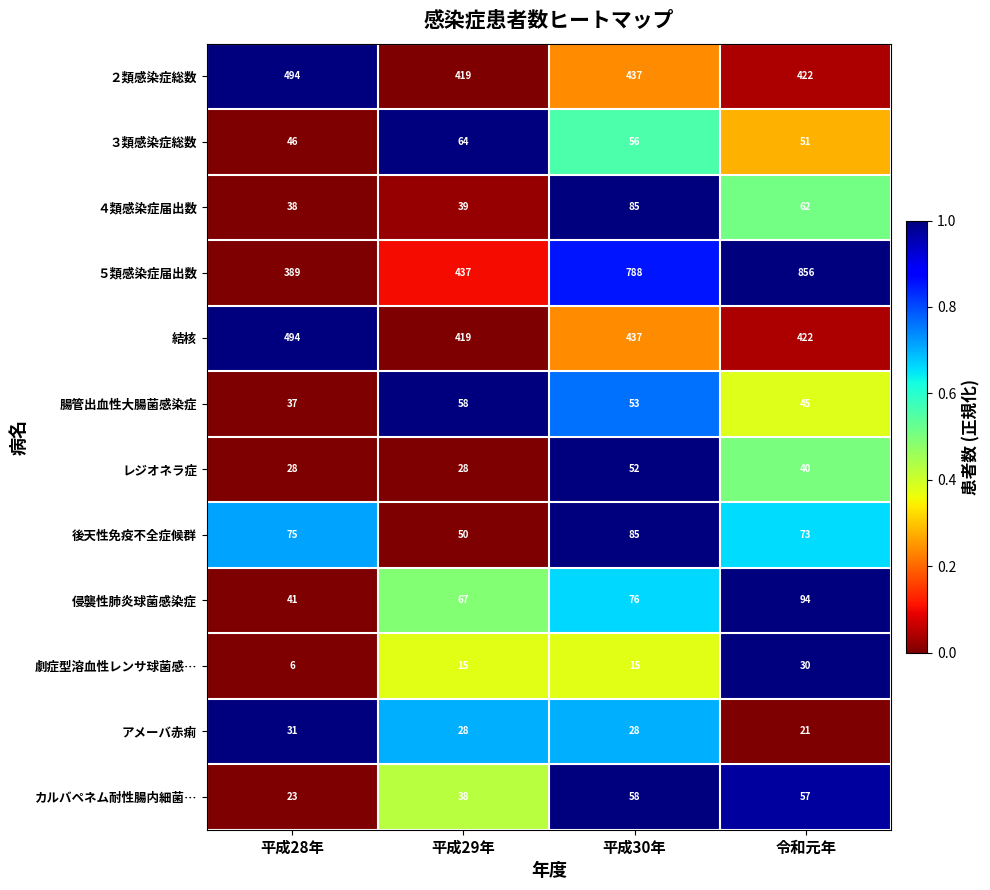

Count the number of data series in this chart.

12